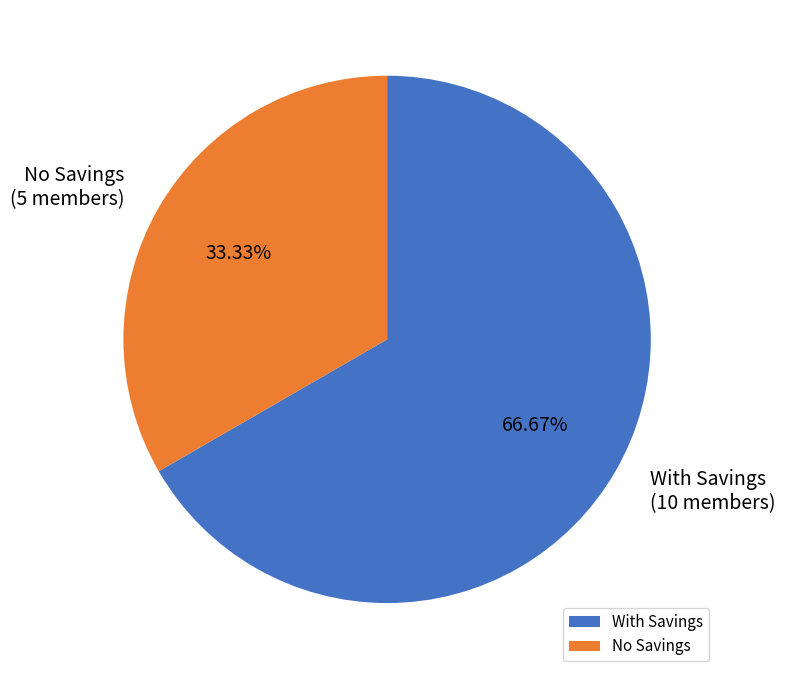

Is the sum of No Savings and With Savings greater than half?

Yes